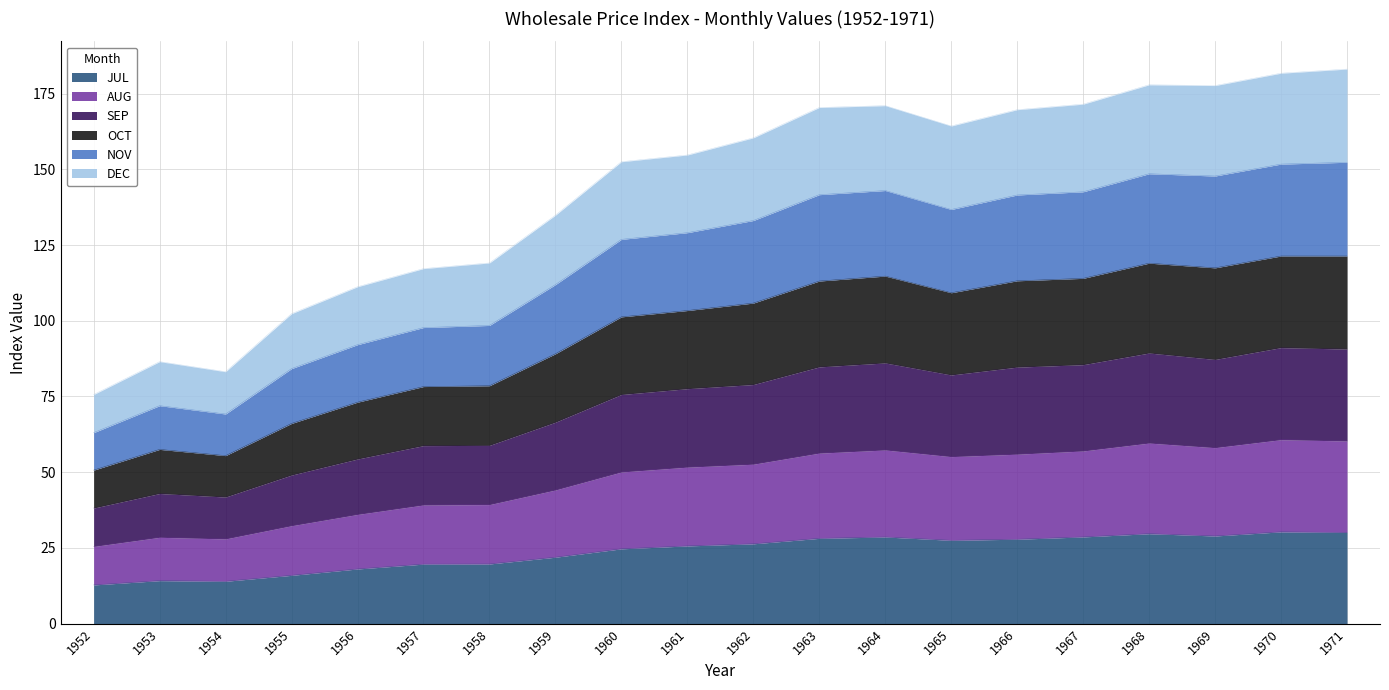

Which series has the largest total across all categories?

OCT